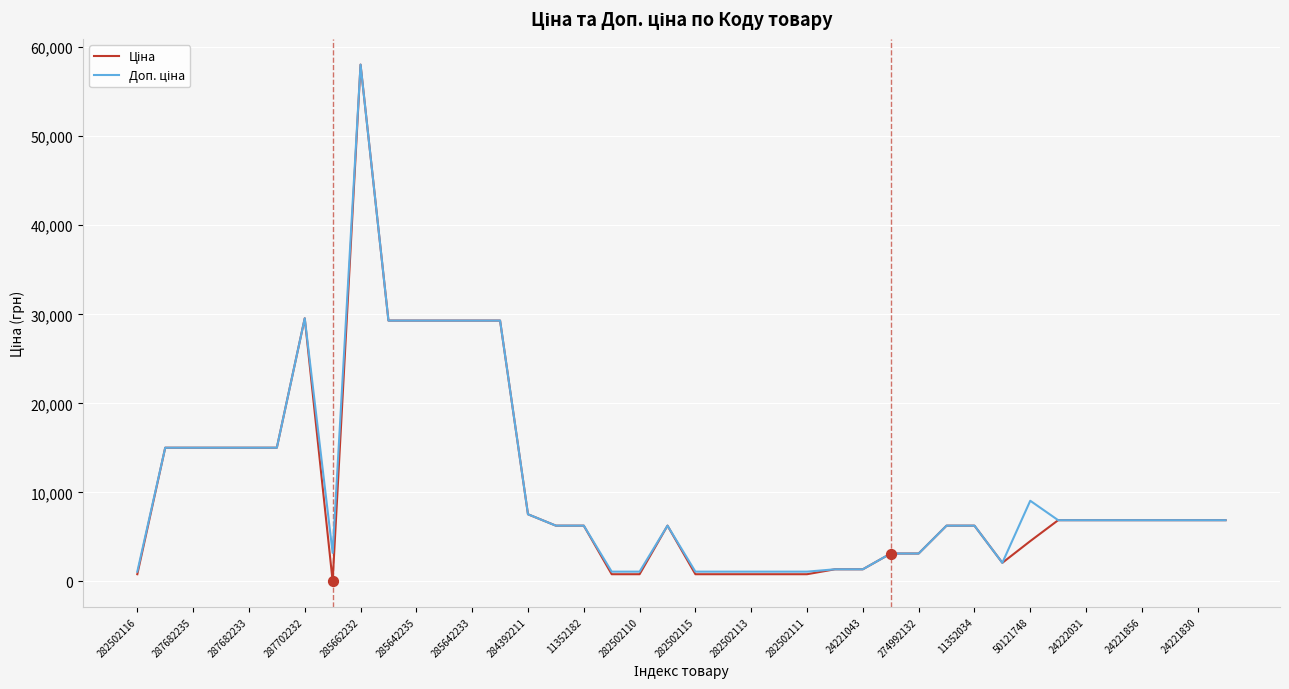

What is the greatest value displayed?

58037.0